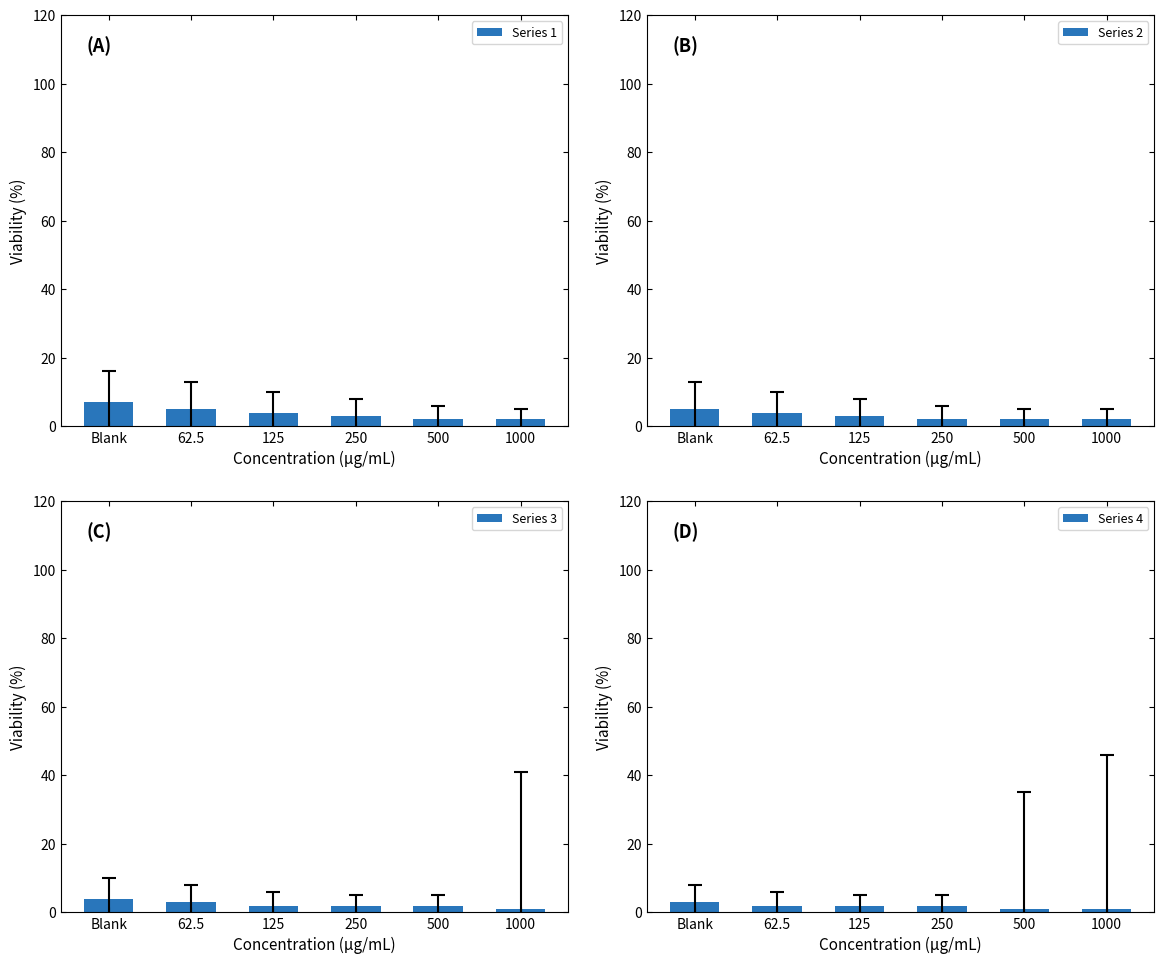

What is the label of the 1st bar from the right?

1000